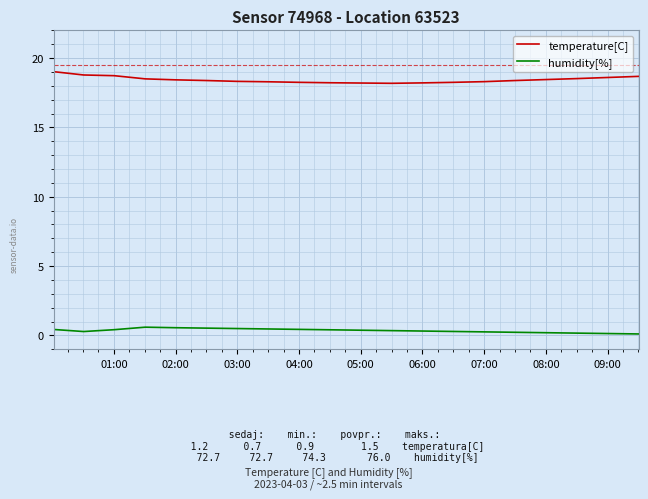

True or false: humidity[%] and temperature[C] cross at least once.

False